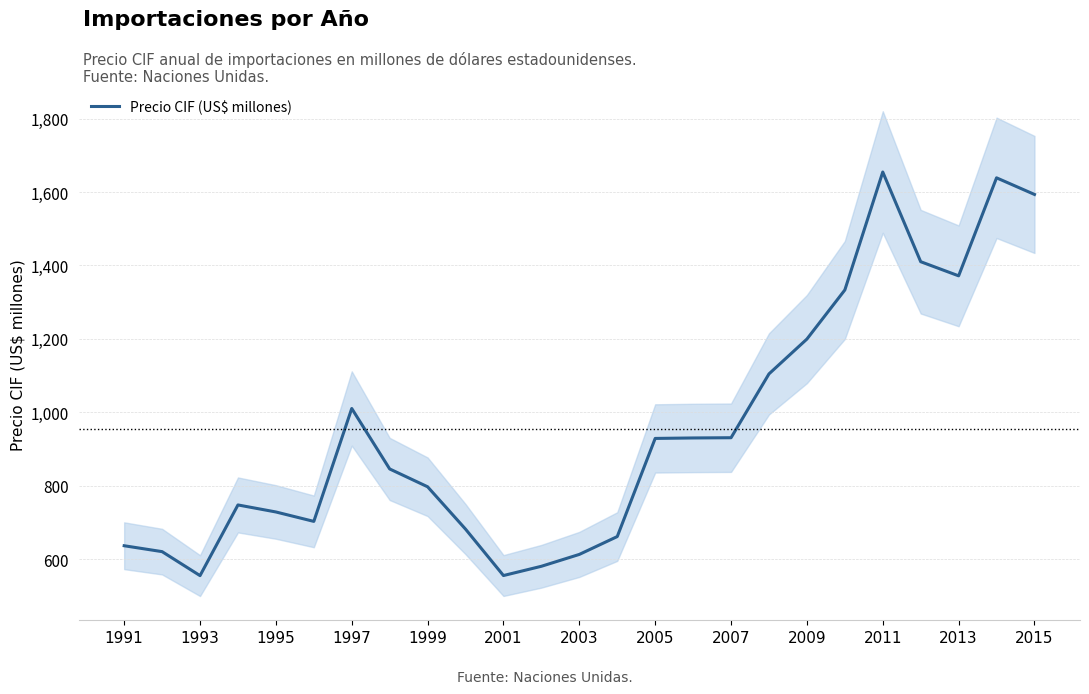

Is it true that the value at 1993 is 826.8?

False